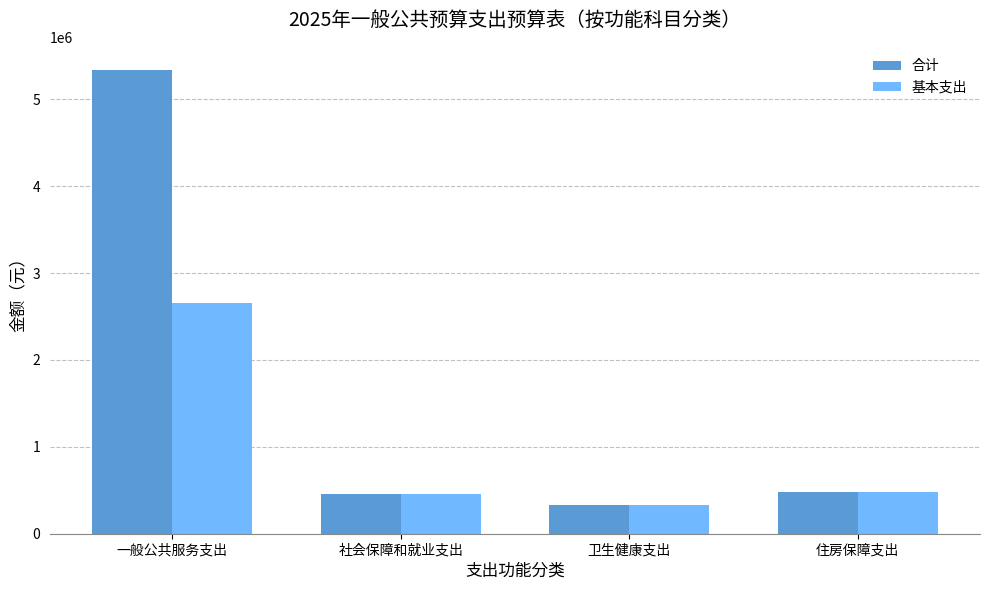

Reading left to right, list all the values displayed in this chart.

合计: 一般公共服务支出=5337617.5	社会保障和就业支出=451500.0	卫生健康支出=328962.0	住房保障支出=479250.0
基本支出: 一般公共服务支出=2656820.0	社会保障和就业支出=451500.0	卫生健康支出=328962.0	住房保障支出=479250.0